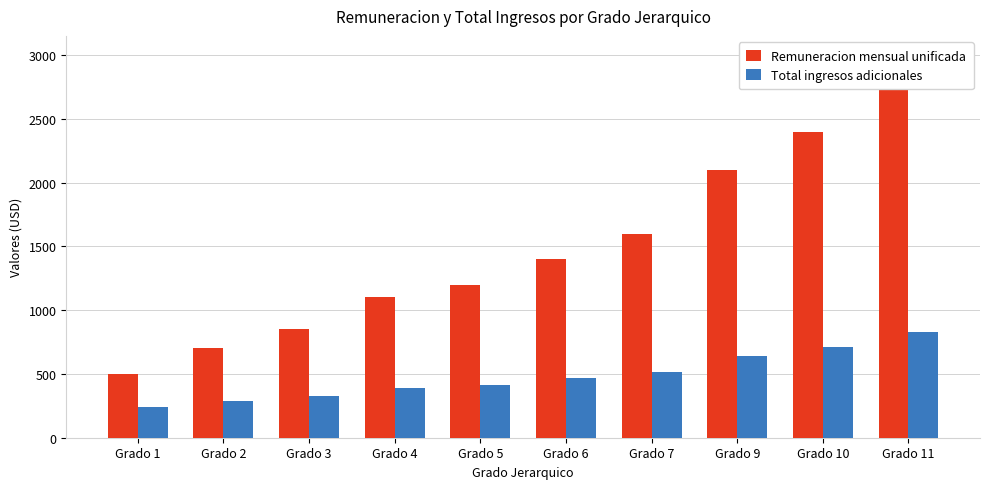

Are the bars grouped side by side (vs. stacked)?

Yes